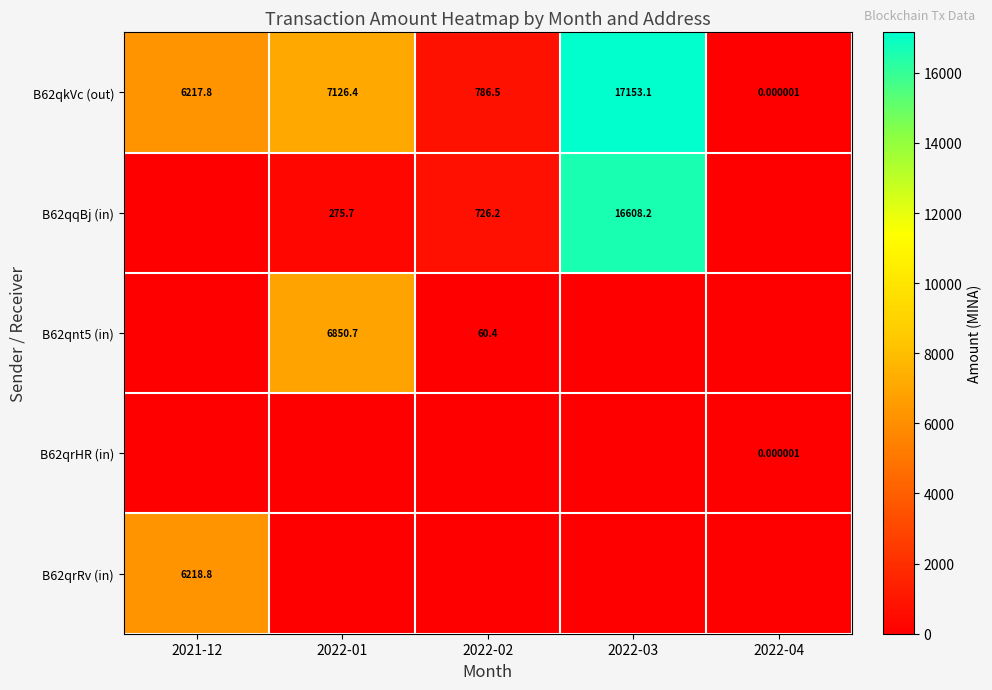

How many data points in B62qkVc (out) are less than 6217?

2